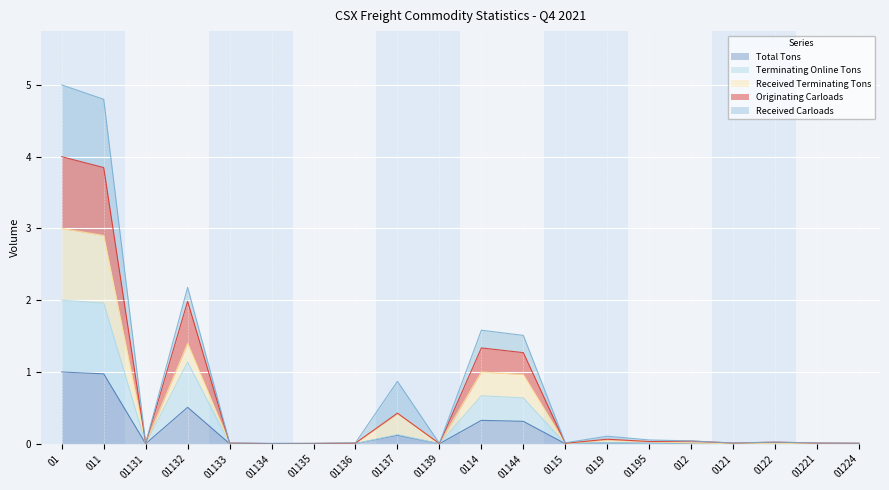

True or false: Received Terminating Tons and Terminating Online Tons intersect in this chart.

False